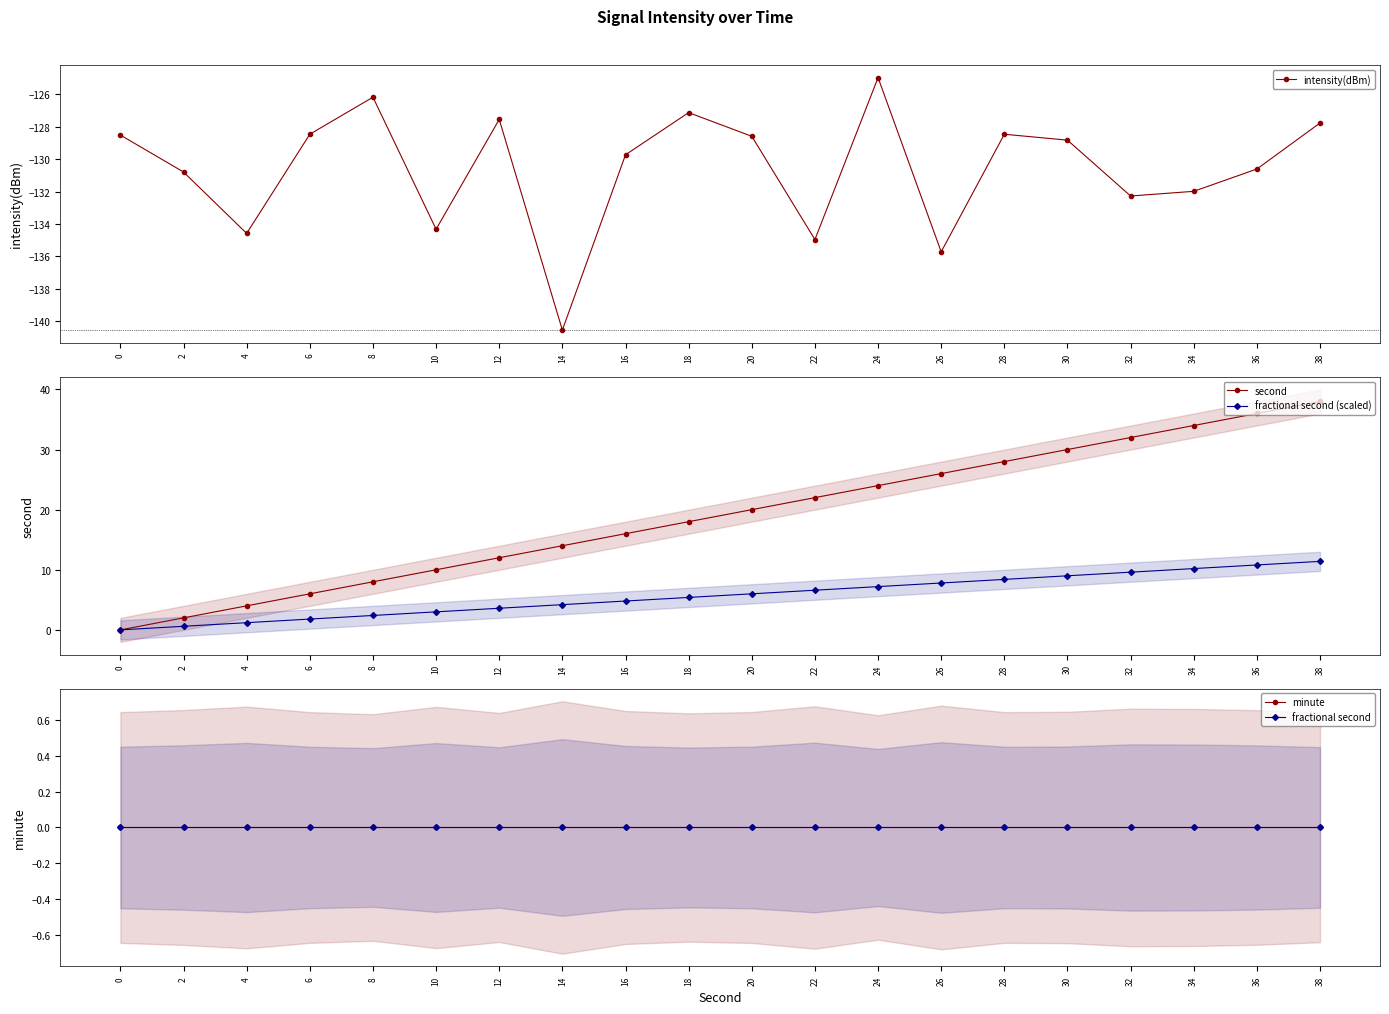

What are all the series names shown in the legend?

intensity(dBm), second, fractional second (scaled), minute, fractional second